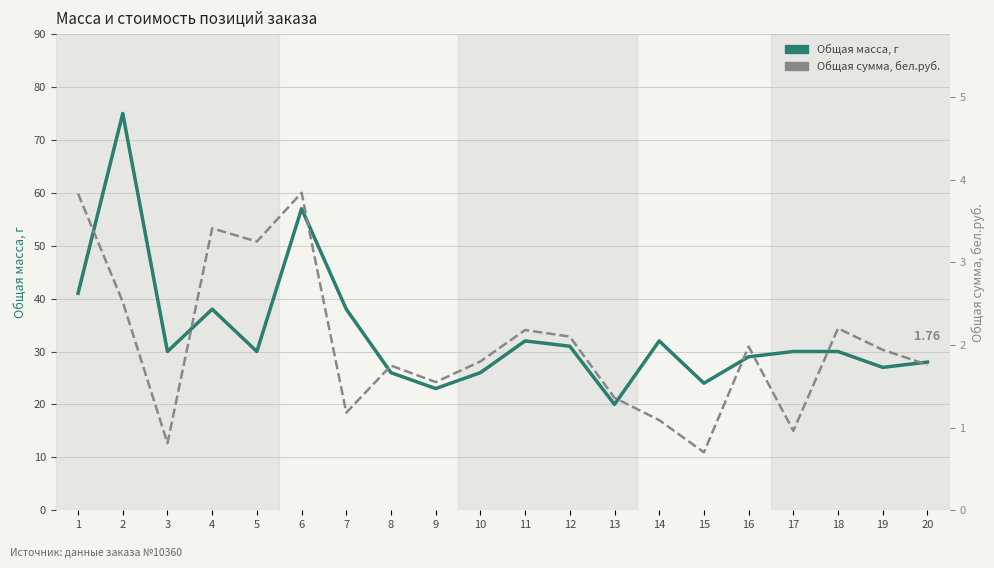

True or false: Общая сумма, бел.руб. and Общая масса, г cross at least once.

False